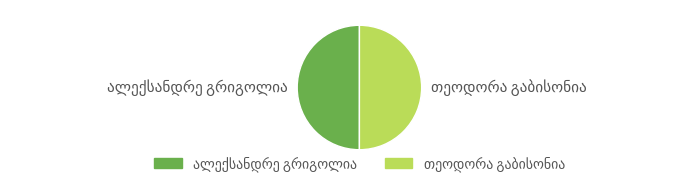

True or false: თეოდორა გაბისონია accounts for 36% of the total.

False